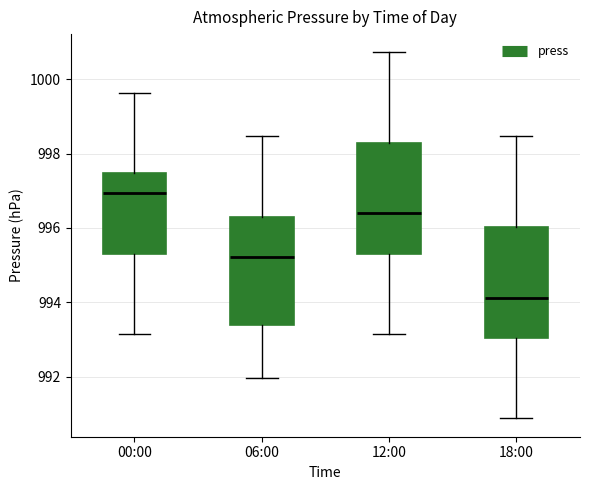

Which box has the highest median line?

00:00